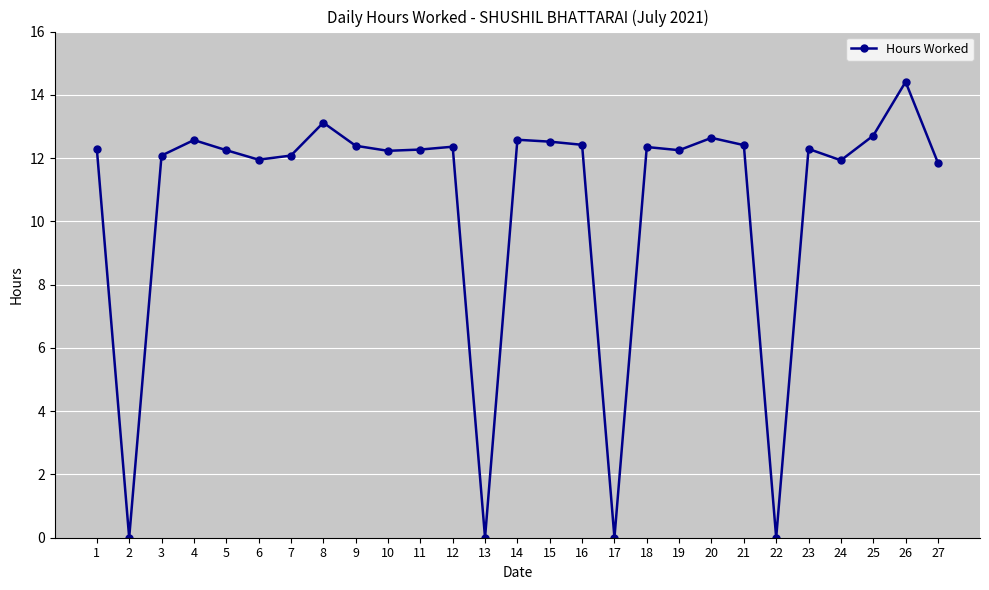

What value does the data have at 21?

12.4